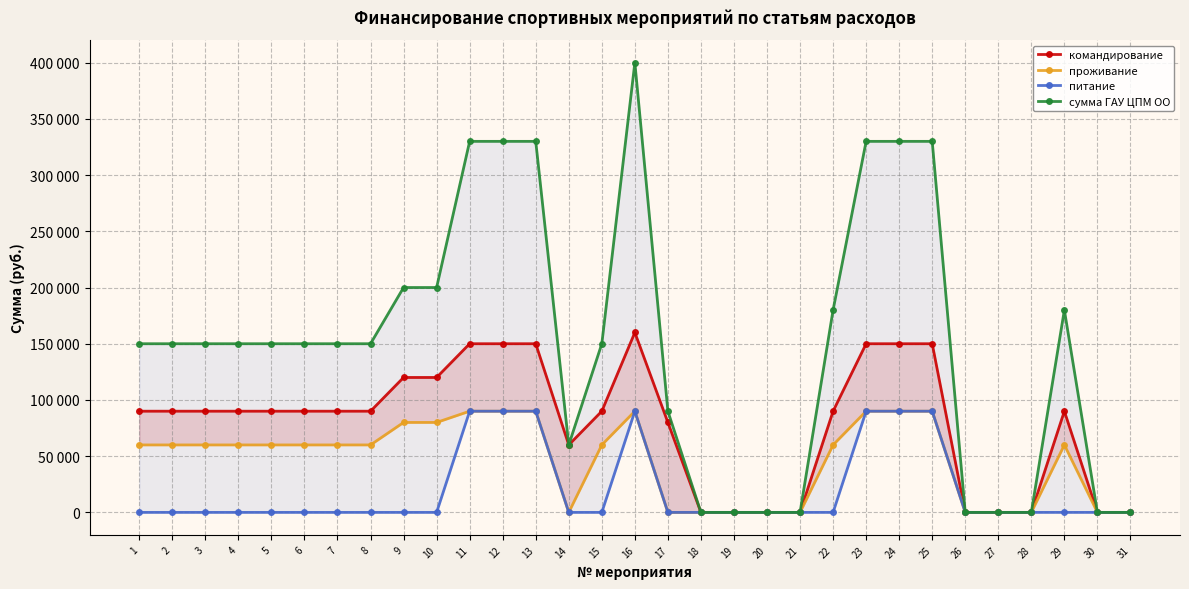

Which series has the largest total across all categories?

сумма ГАУ ЦПМ ОО